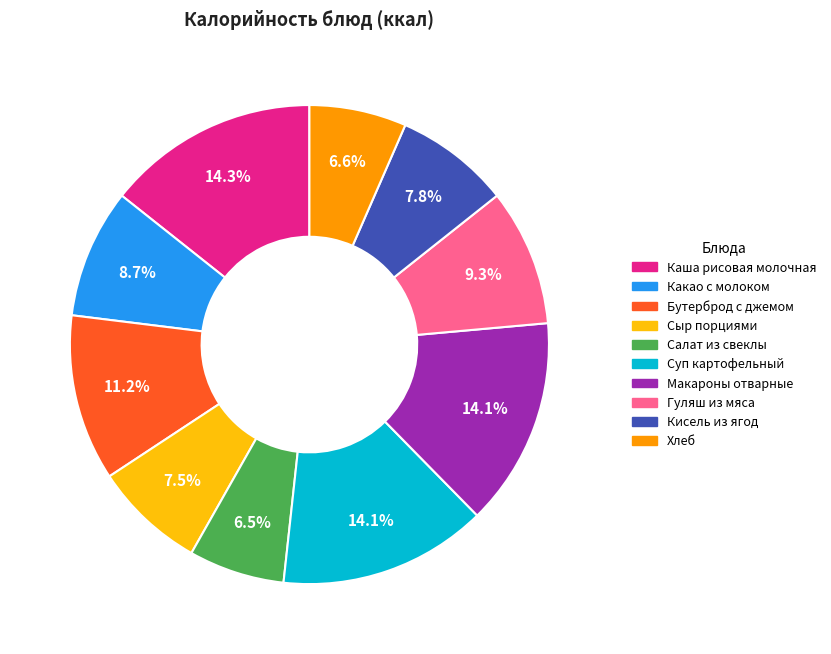

How much of the chart is everything except Какао с молоком?

91.3%